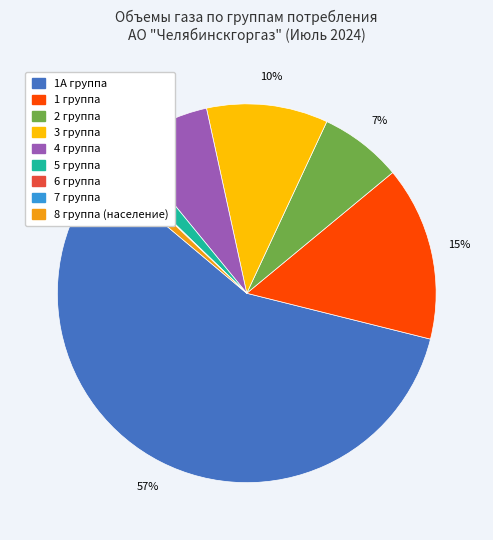

Does any single category account for the majority?

Yes